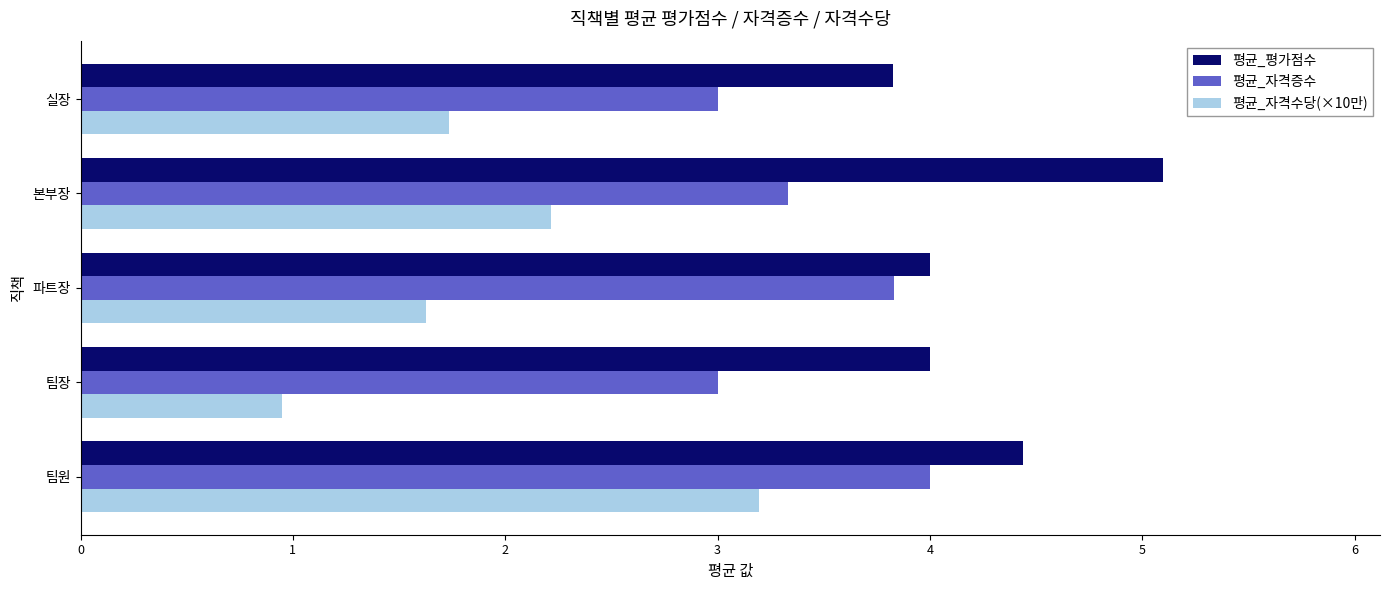

What are all the series names shown in the legend?

평균_평가점수, 평균_자격증수, 평균_자격수당(×10만)